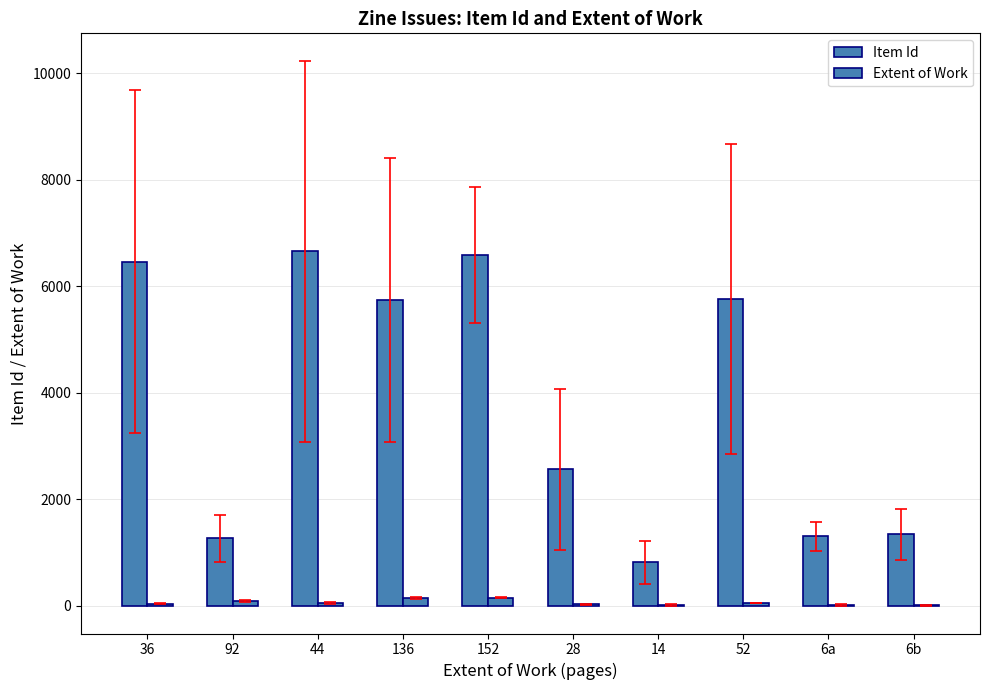

Rank the series at 28 from lowest to highest value.

Extent of Work, Item Id